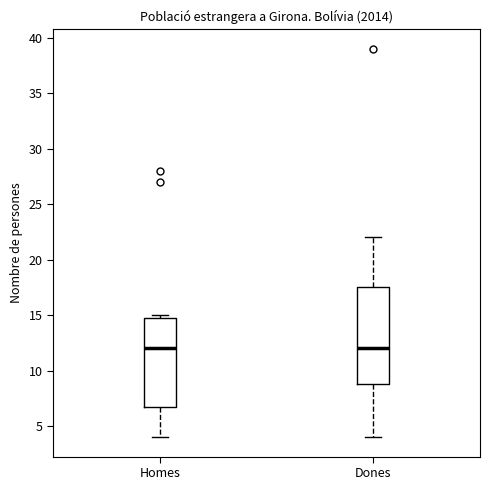

Where is the lower edge of the box for Homes on the y-axis? The values are not printed on the chart, so give them approximately, as read against the axis.

7.0